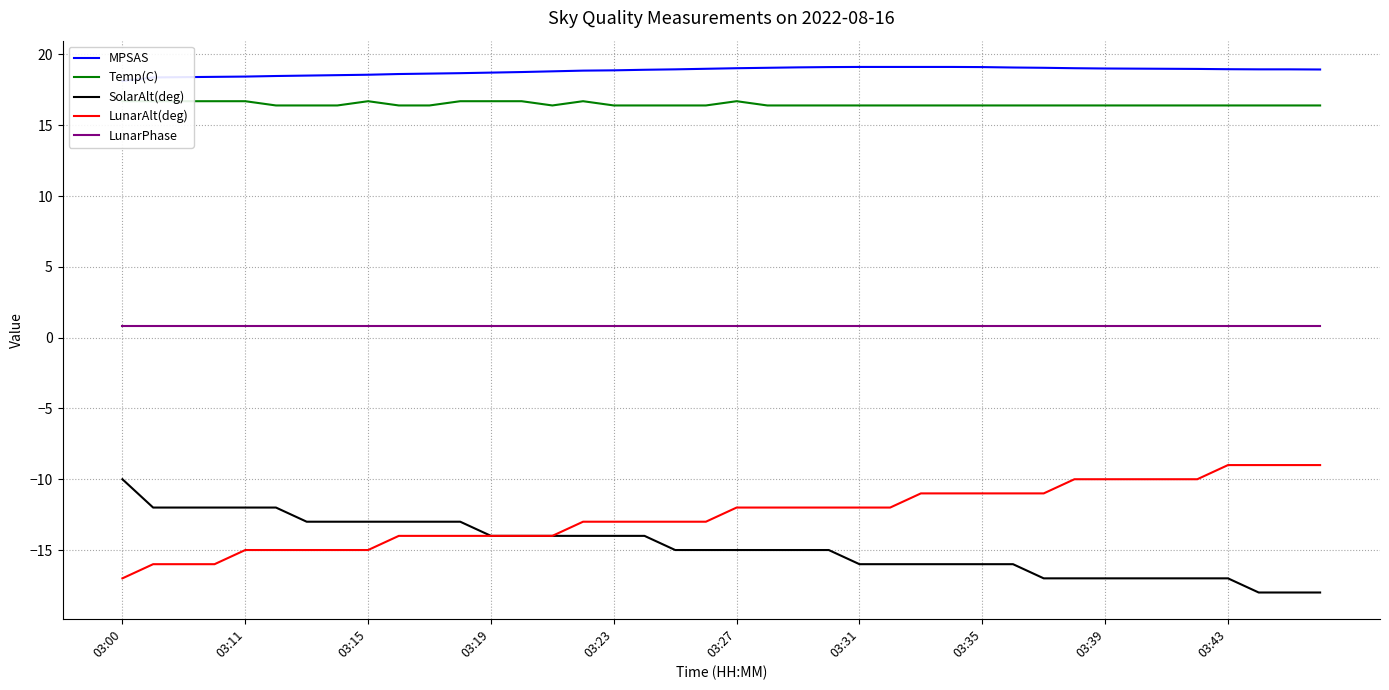

The value of SolarAlt(deg) at 03:00 is -10.0. True or false?

True